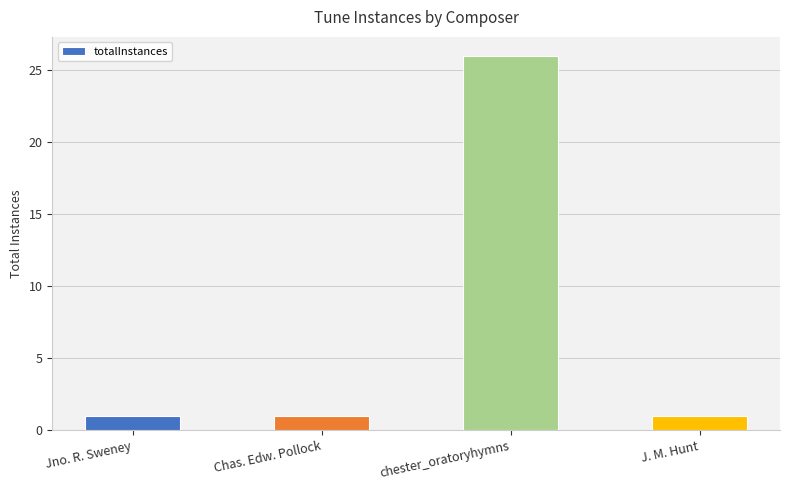

What is the label of the 2nd bar from the right?

chester_oratoryhymns